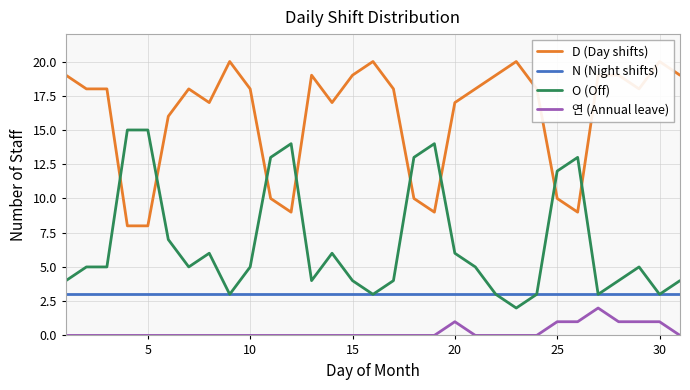

In D (Day shifts), how many points are lower than both neighbors (excluding endpoints)?

6